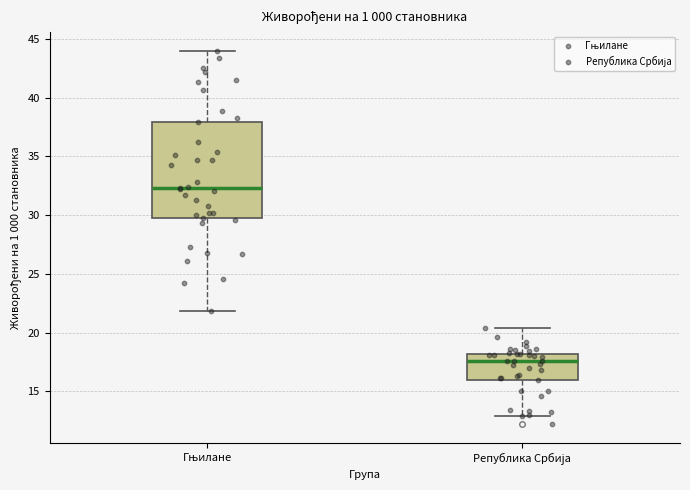

Reading left to right, transcribe this box plot: for each box, give where its median line is, the range the box spans, and where its two whiskers end, as read against the y-axis. The values are not printed on the chart, so give them approximately, as read against the axis.

Гњилане: median 32.5, box 30.0 to 38.0, whiskers 22.0 to 44.0
Република Србија: median 17.5, box 16.0 to 18.0, whiskers 13.0 to 20.5